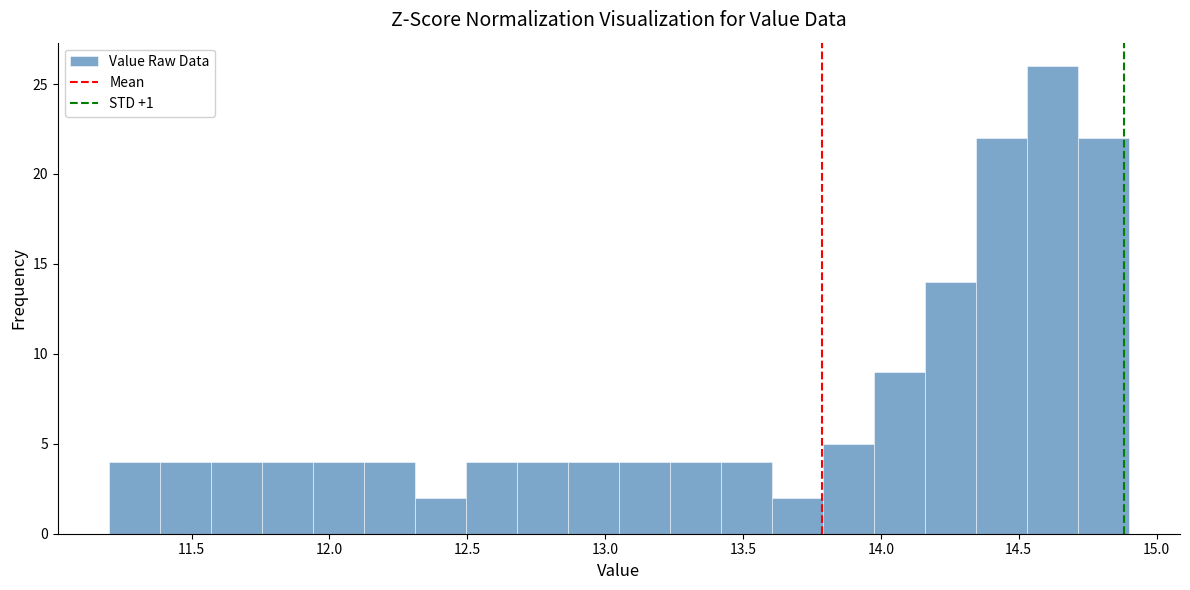

Around what value on the x-axis is the tallest bar? Give the approximate position of its centre, as read against the axis.

14.60